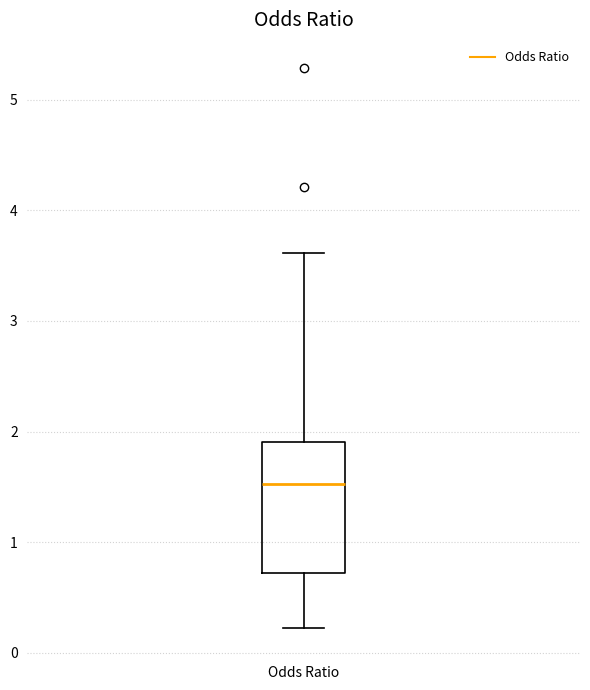

Where does the upper whisker of the box for Odds Ratio end on the y-axis? The values are not printed on the chart, so give them approximately, as read against the axis.

3.6